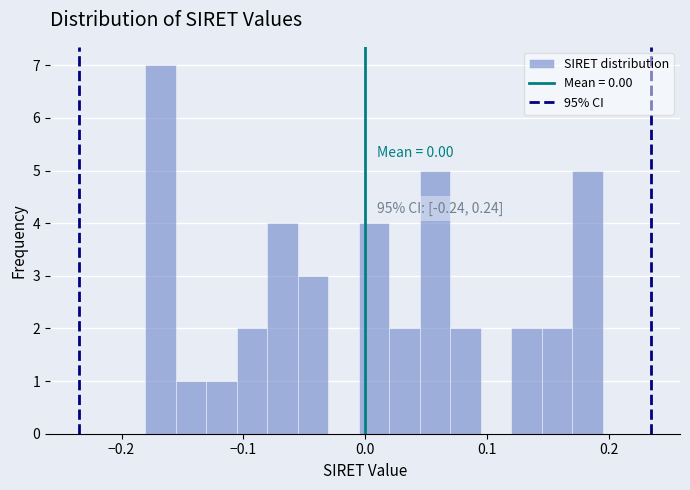

Around what value on the x-axis is the tallest bar? Give the approximate position of its centre, as read against the axis.

-0.17